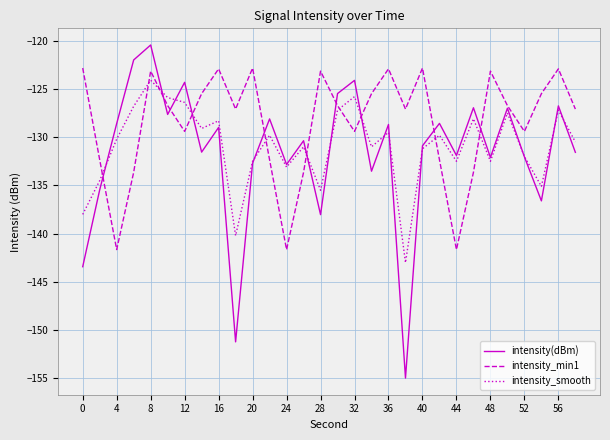

True or false: intensity_min1 and intensity_smooth intersect in this chart.

True